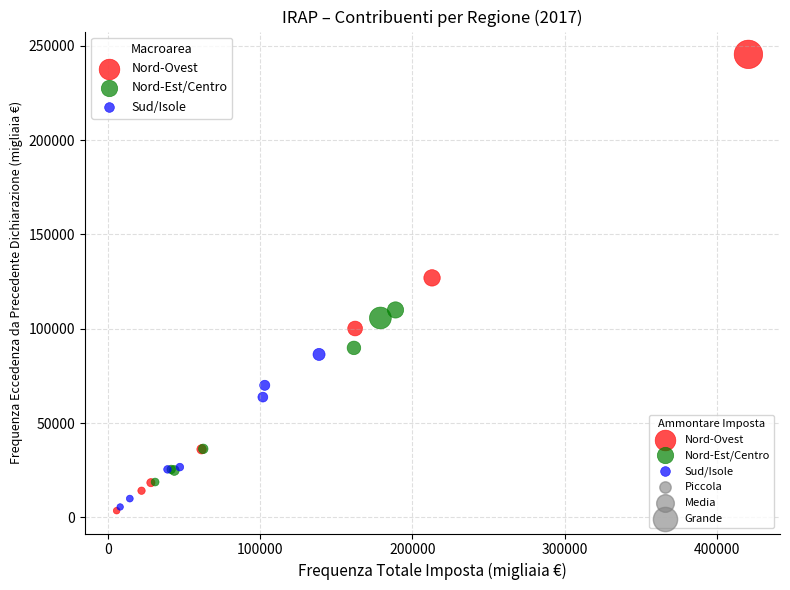

Which series has the largest Y range (max minus min)?

Nord-Ovest